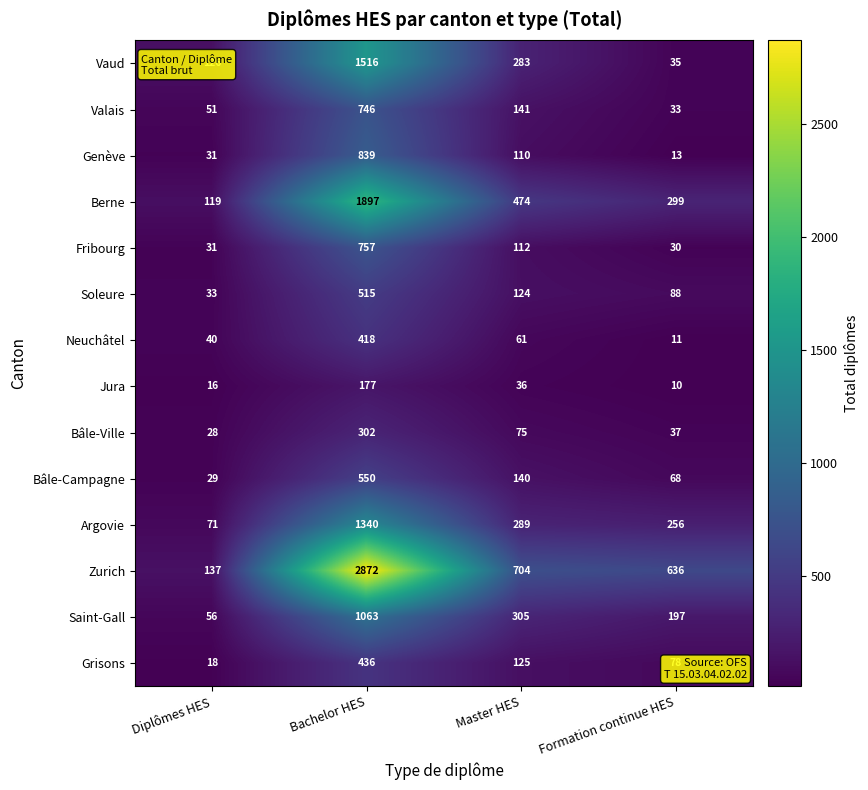

What is the maximum value shown in the chart?

2872